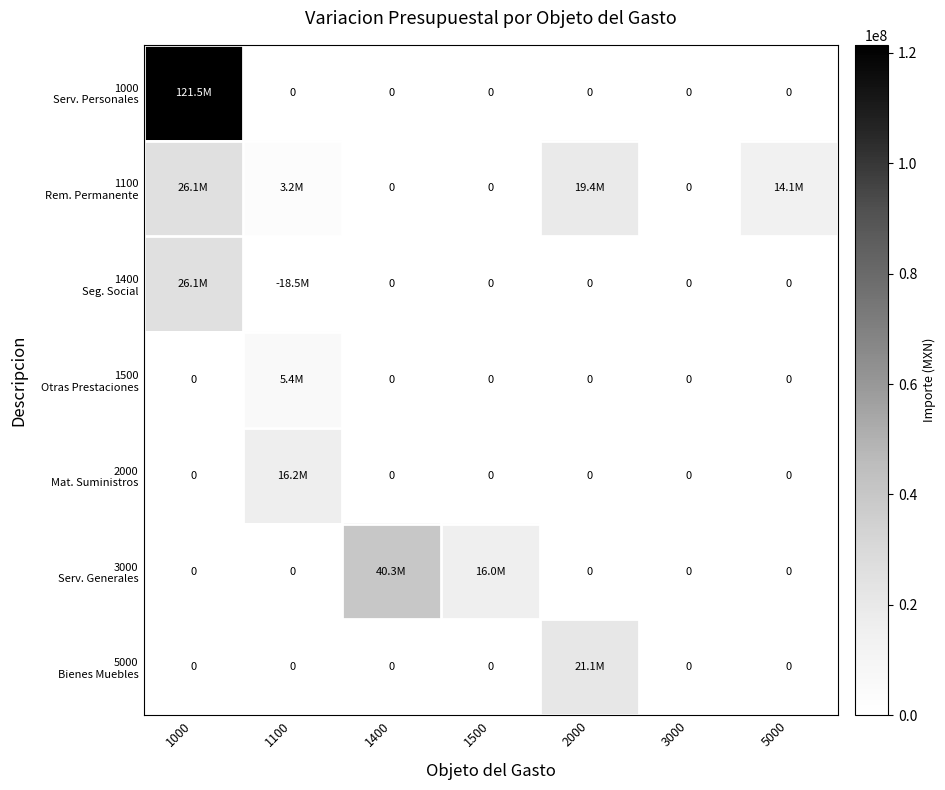

Count the number of categories in the chart.

7